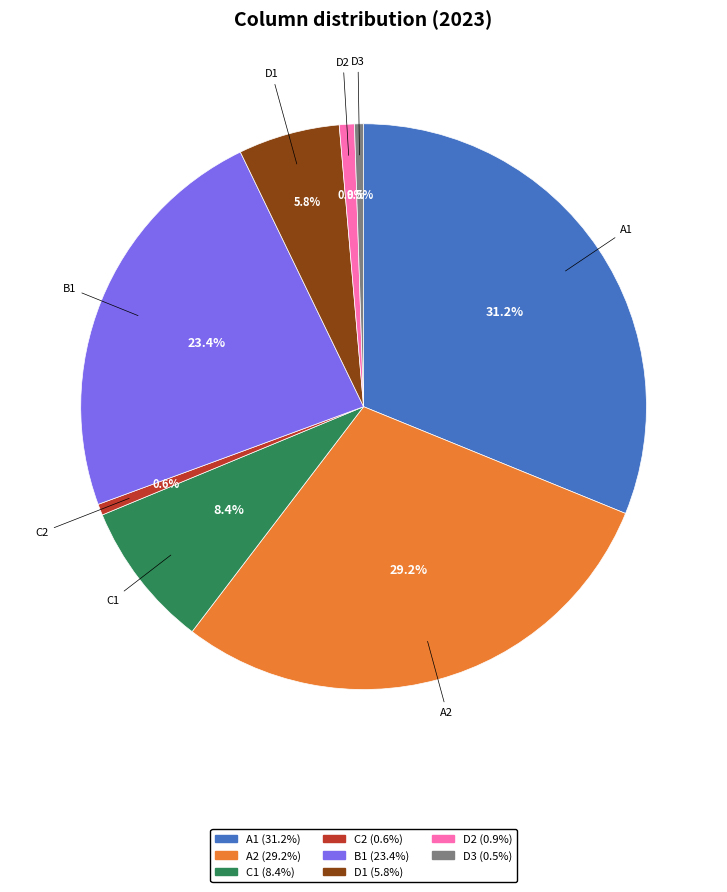

Is it true that C2 is 11% of the pie?

False